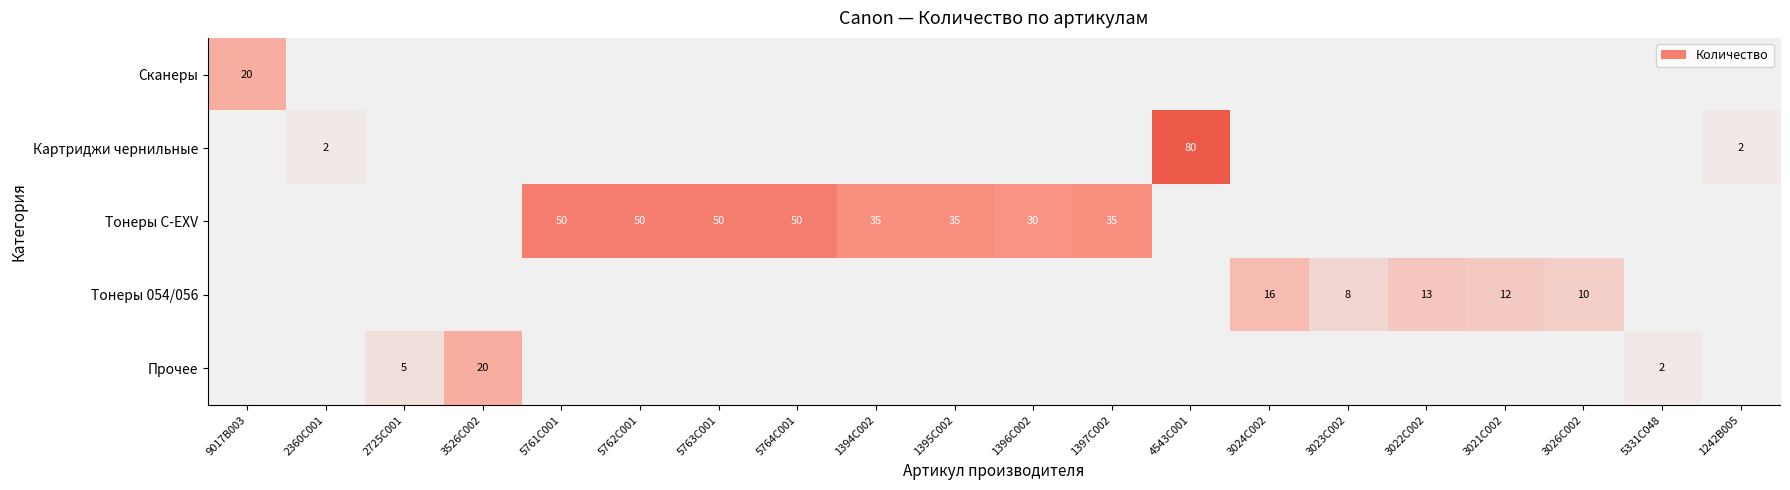

What is the average value of the Тонеры 054/056 series?

3